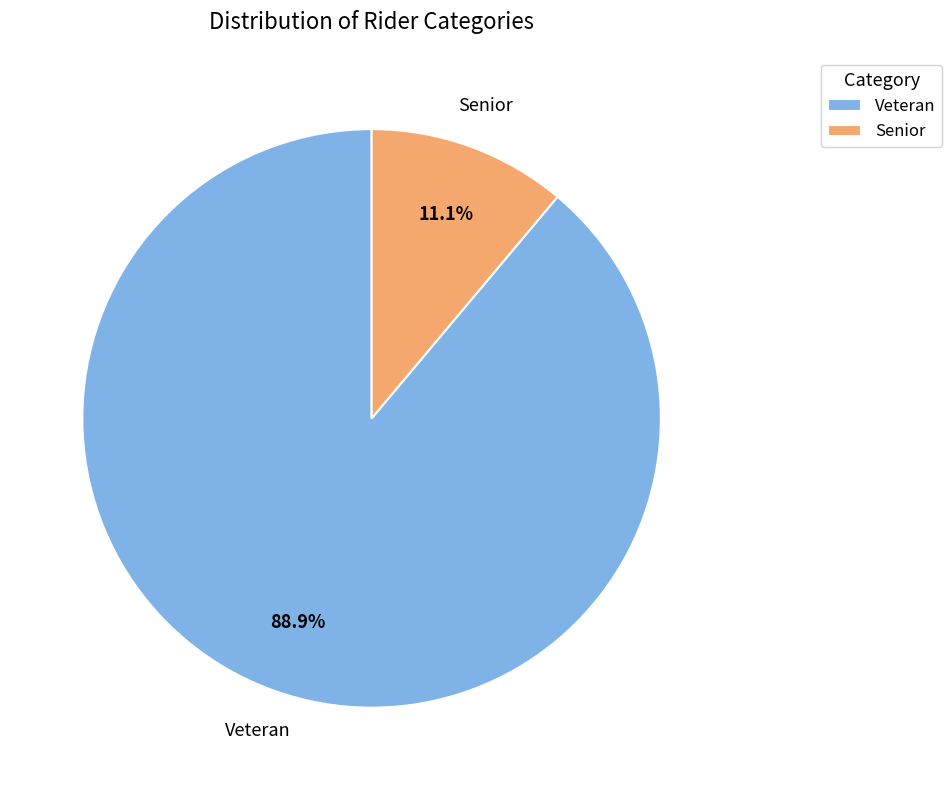

What is the majority slice?

Veteran